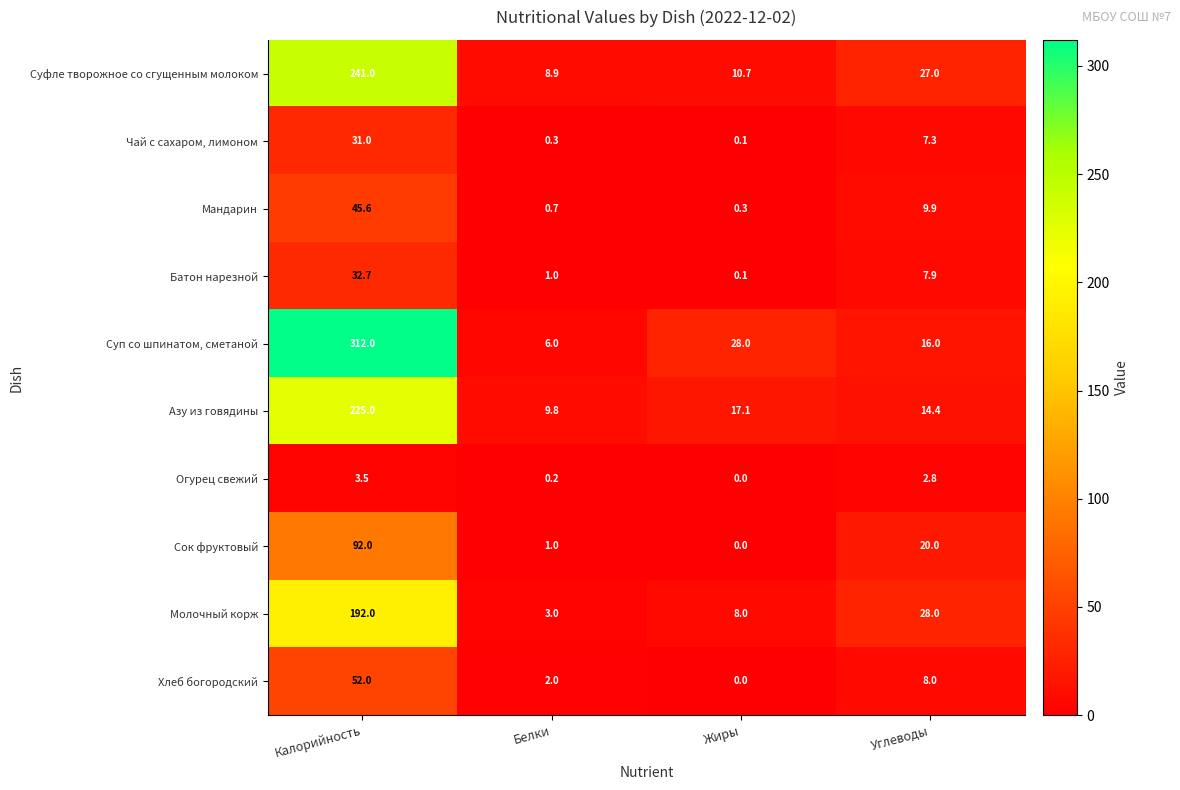

Where is Огурец свежий nearest to the value 1?

Белки